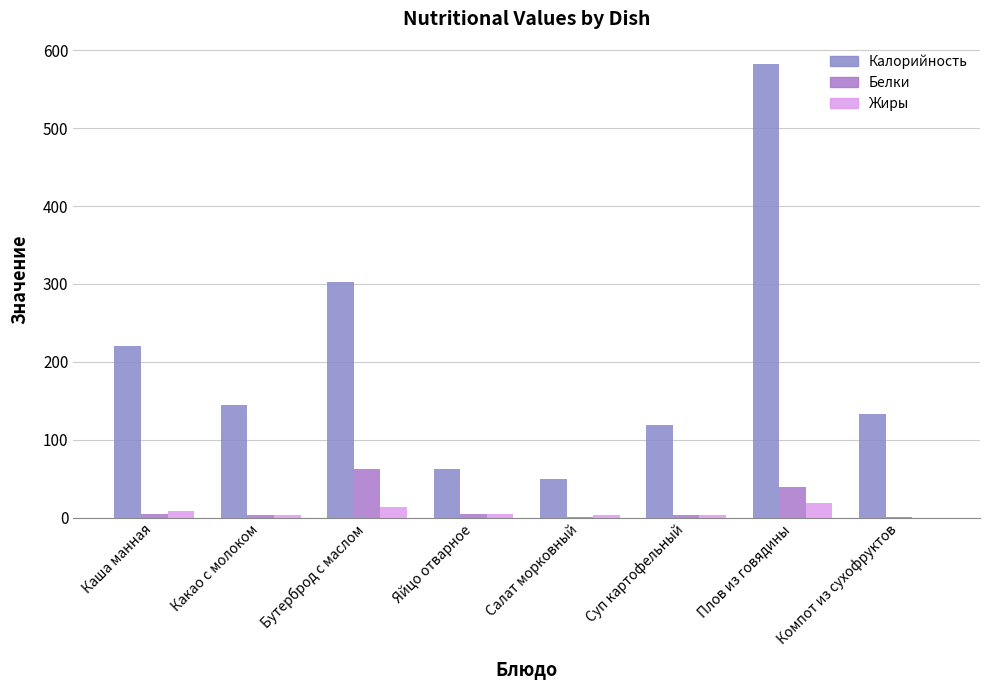

How many groups of bars are there?

8